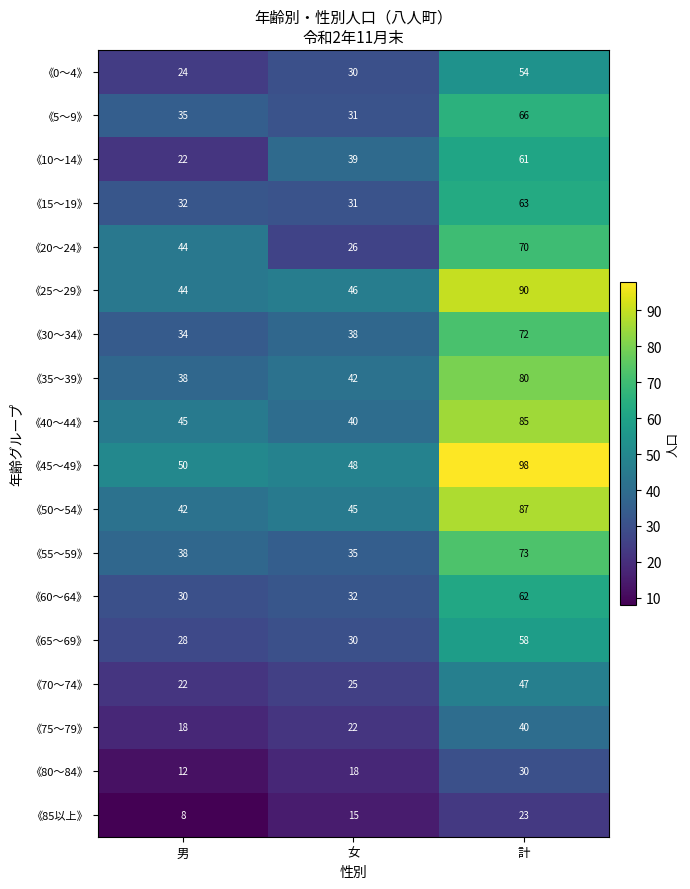

What is the average value of the 《45～49》 series?

65